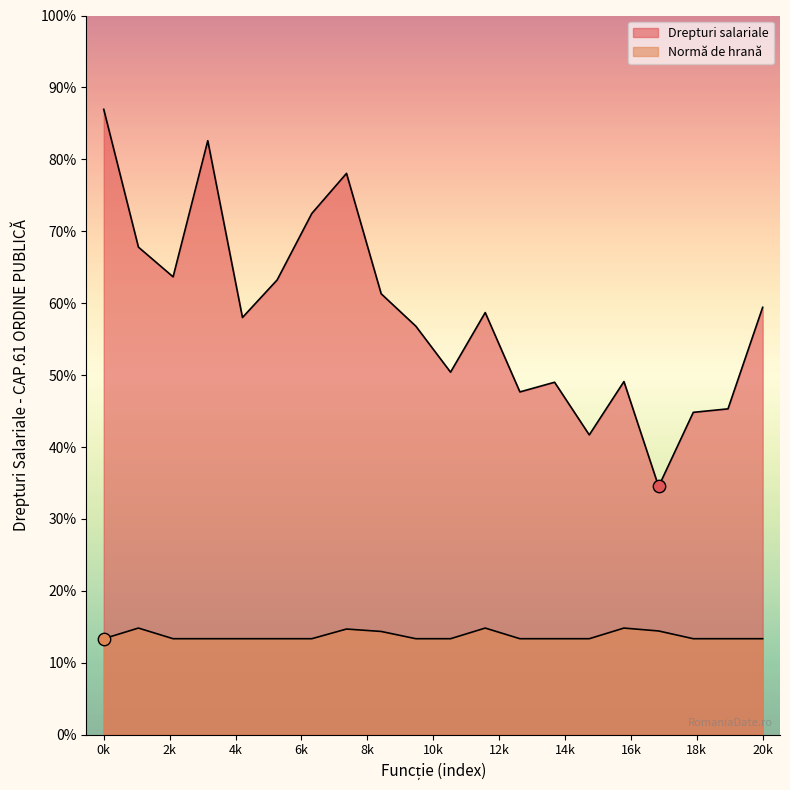

What are all the series names shown in the legend?

Drepturi salariale, Normă de hrană